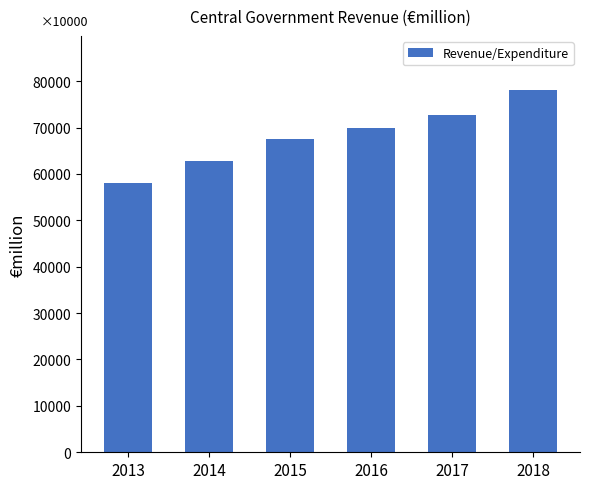

Reading left to right, list all the values displayed in this chart.

58058	62682	67480	69935	72775	78048